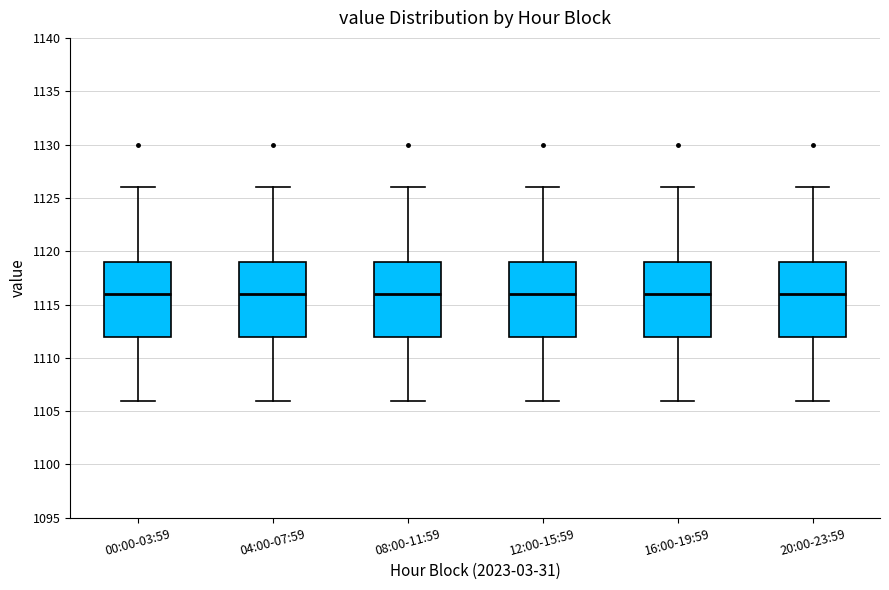

Reading left to right, transcribe this box plot: for each box, give where its median line is, the range the box spans, and where its two whiskers end, as read against the y-axis. The values are not printed on the chart, so give them approximately, as read against the axis.

00:00-03:59: median 1116, box 1112 to 1119, whiskers 1106 to 1126
04:00-07:59: median 1116, box 1112 to 1119, whiskers 1106 to 1126
08:00-11:59: median 1116, box 1112 to 1119, whiskers 1106 to 1126
12:00-15:59: median 1116, box 1112 to 1119, whiskers 1106 to 1126
16:00-19:59: median 1116, box 1112 to 1119, whiskers 1106 to 1126
20:00-23:59: median 1116, box 1112 to 1119, whiskers 1106 to 1126